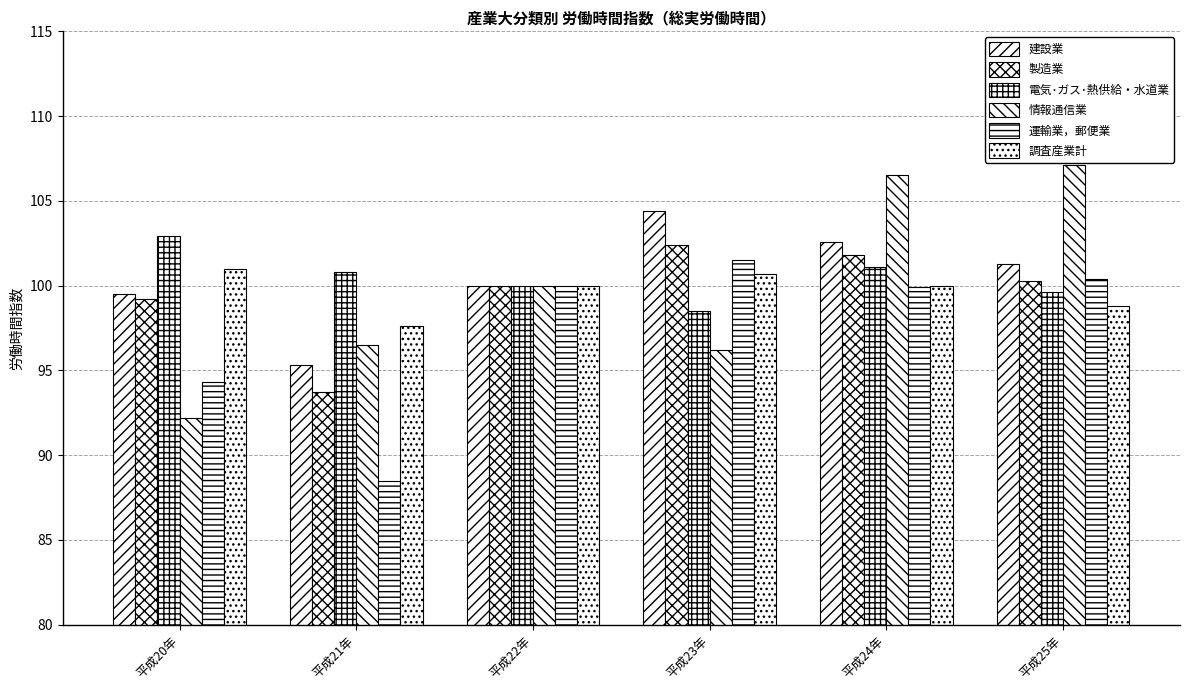

What is the label of the 3rd bar from the right?

平成23年